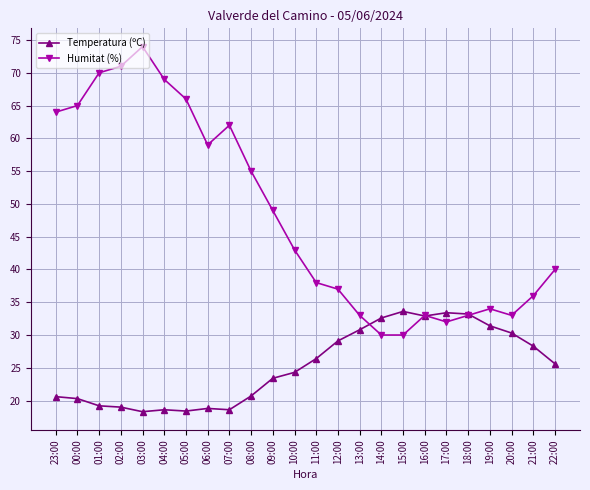

At 07:00, list the series in order from smallest to largest.

Temperatura (ºC), Humitat (%)